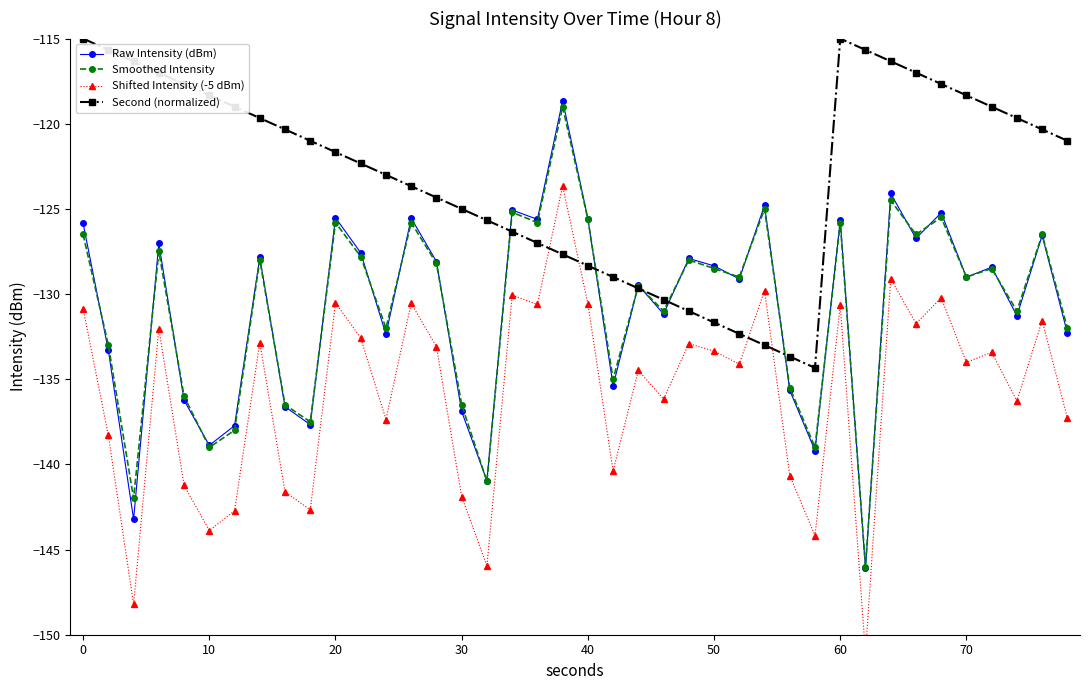

True or false: Raw Intensity (dBm) has more than 1 interior local peaks.

True